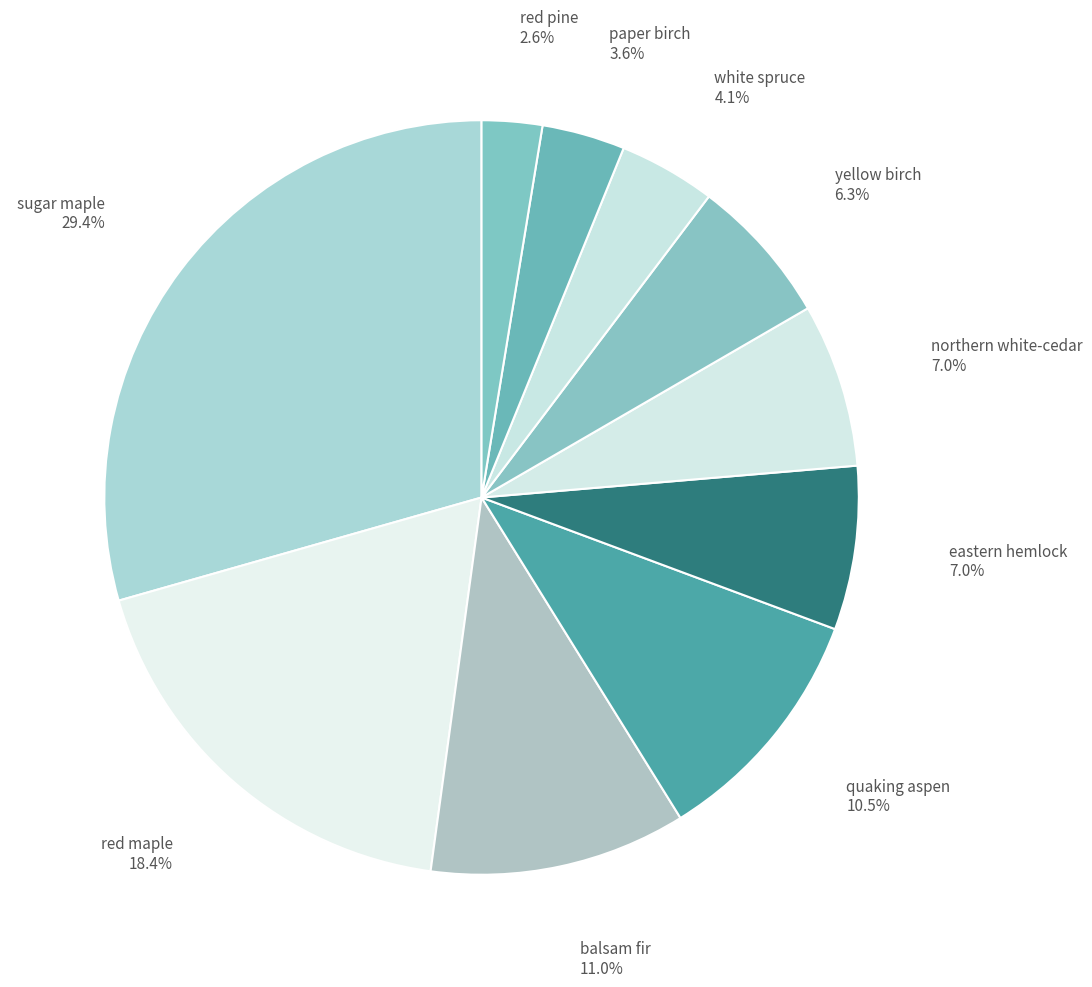

How many slices are in this pie chart?

10